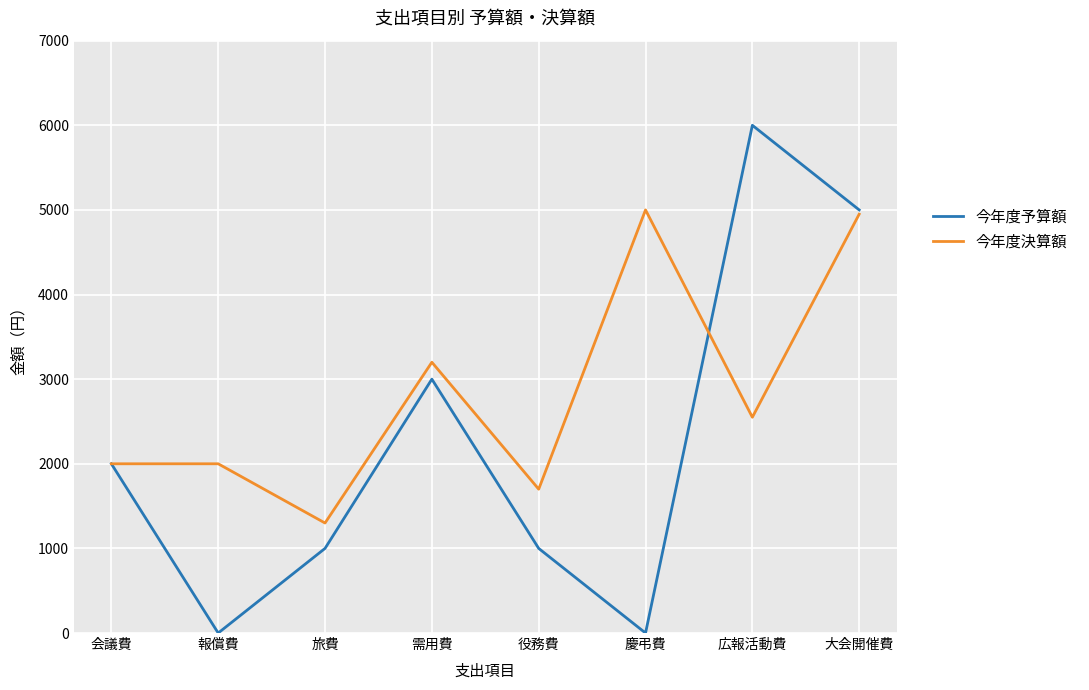

Which series has the largest total across all categories?

今年度決算額